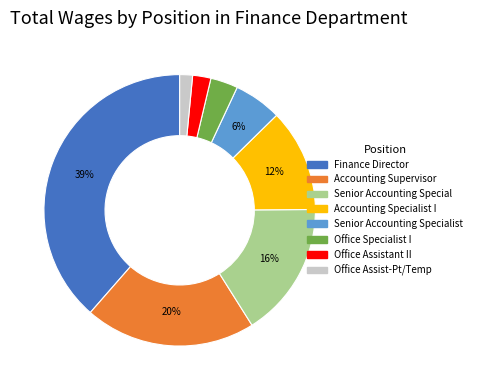

Is there a majority slice in this chart?

No